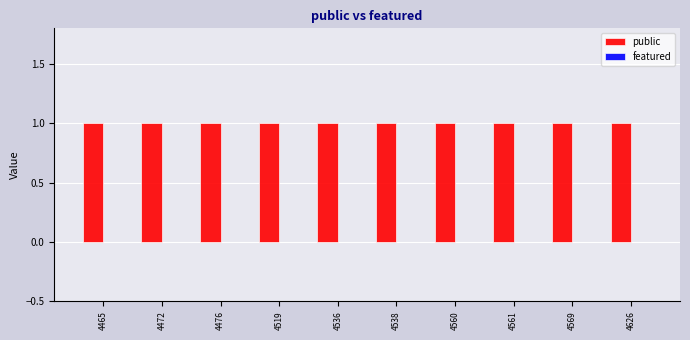

What is the average value of the public series?

1